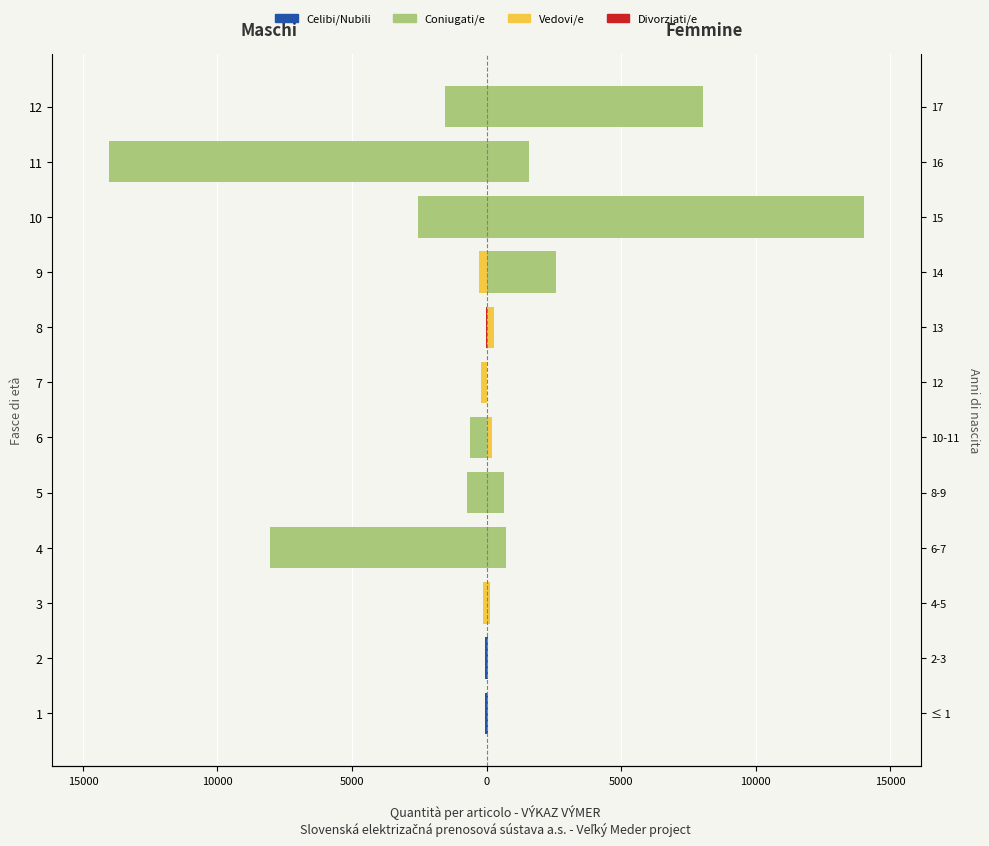

What is the label of the 3rd bar from the right?

9